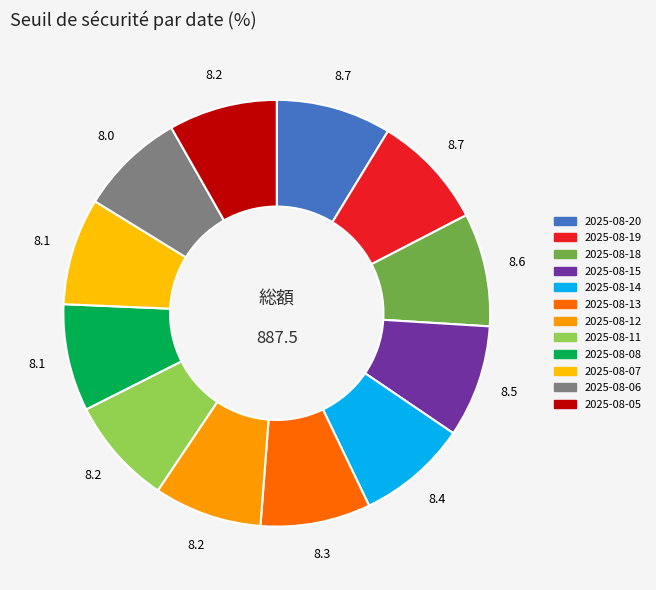

Is there any slice that represents more than half of the pie?

No